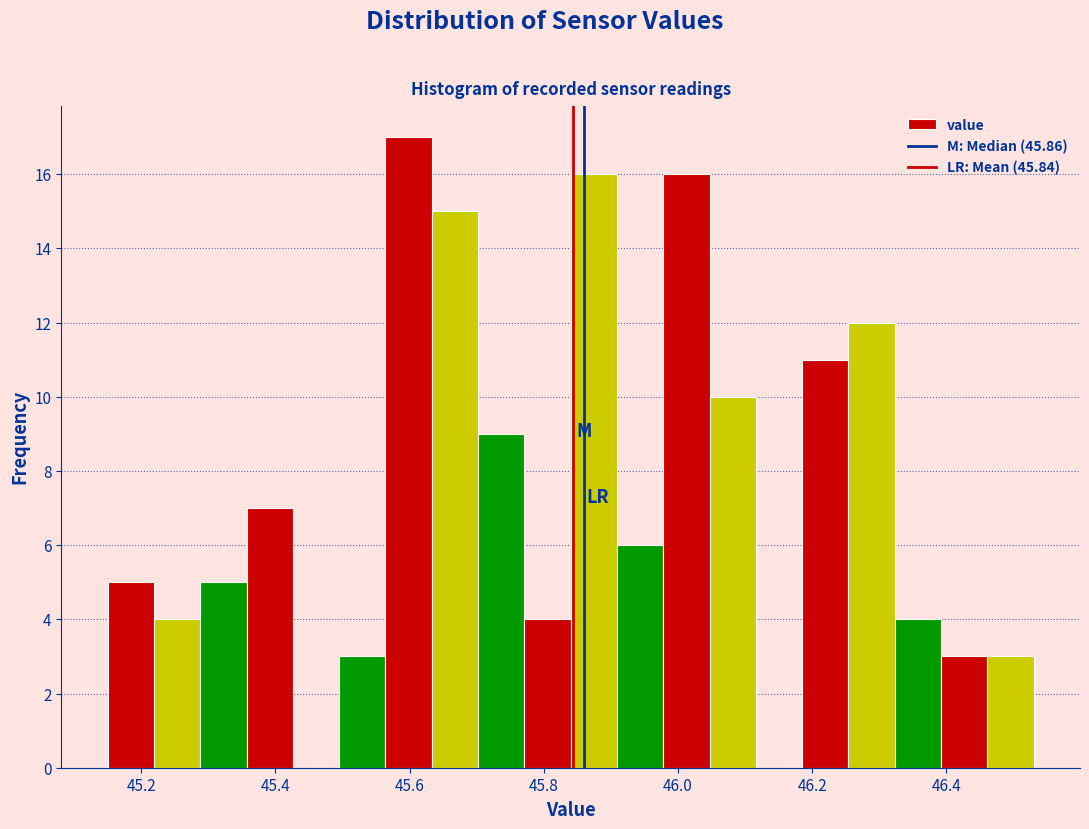

Read against the x-axis, roughly where is the centre of the tallest bar?

45.60